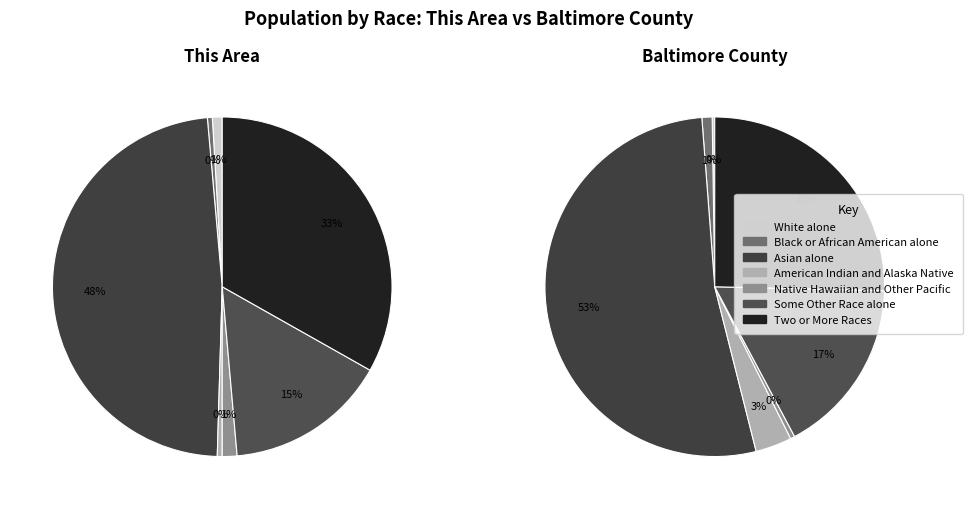

What is the change in value from White alone to Native Hawaiian and Other Pacific?

-2109517